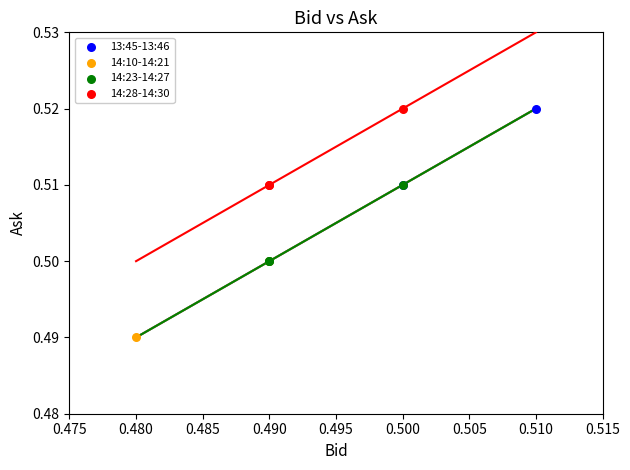

What are all the series names shown in the legend?

13:45-13:46, 14:10-14:21, 14:23-14:27, 14:28-14:30